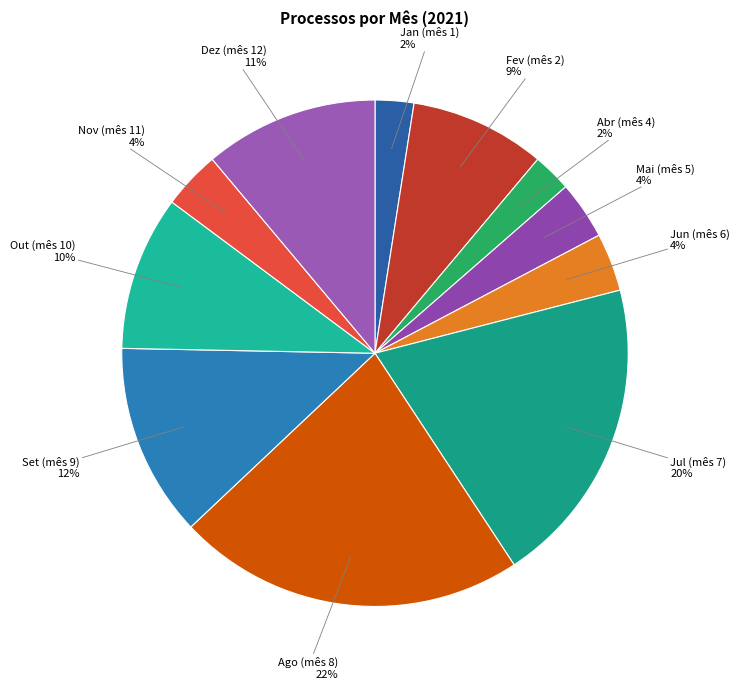

The Jun (mês 6) slice represents 10% of the pie. True or false?

False